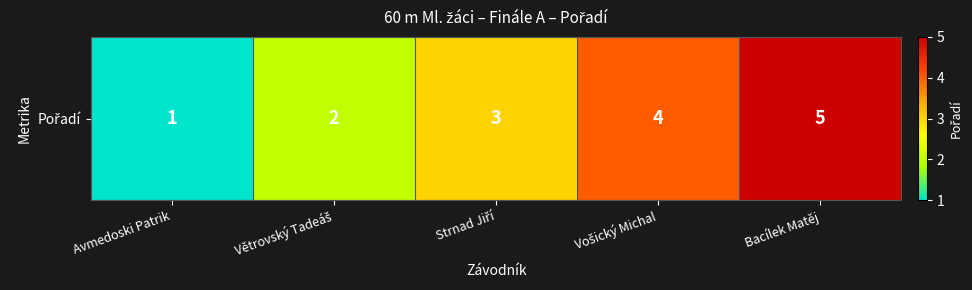

Which has a higher value, Avmedoski Patrik or Vošický Michal?

Vošický Michal